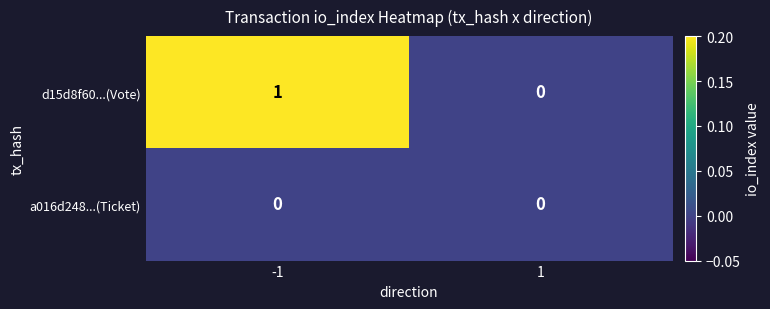

Is the value of a016d248...(Ticket) at -1 greater than the value of d15d8f60...(Vote) at -1?

No